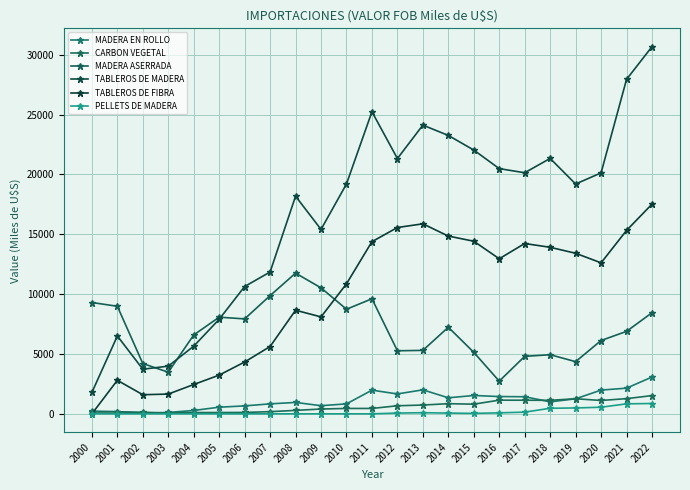

What value does the CARBON VEGETAL series have at 2014?

847.0